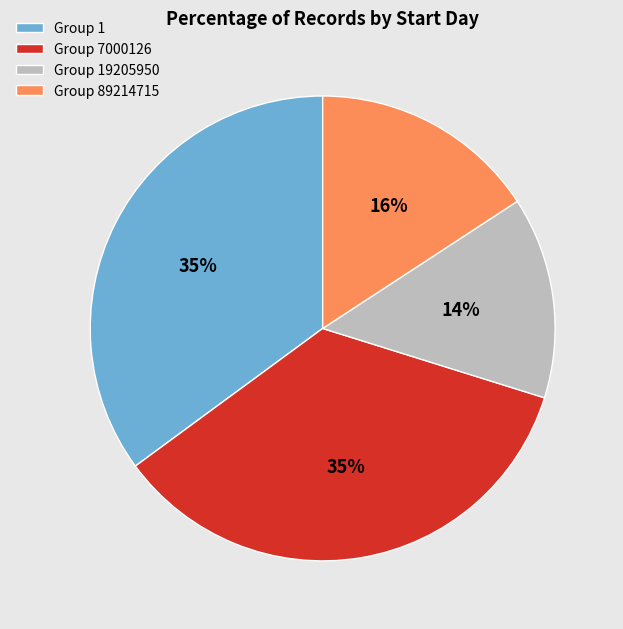

Combined, do Group 19205950 and Group 7000126 account for over 50%?

No